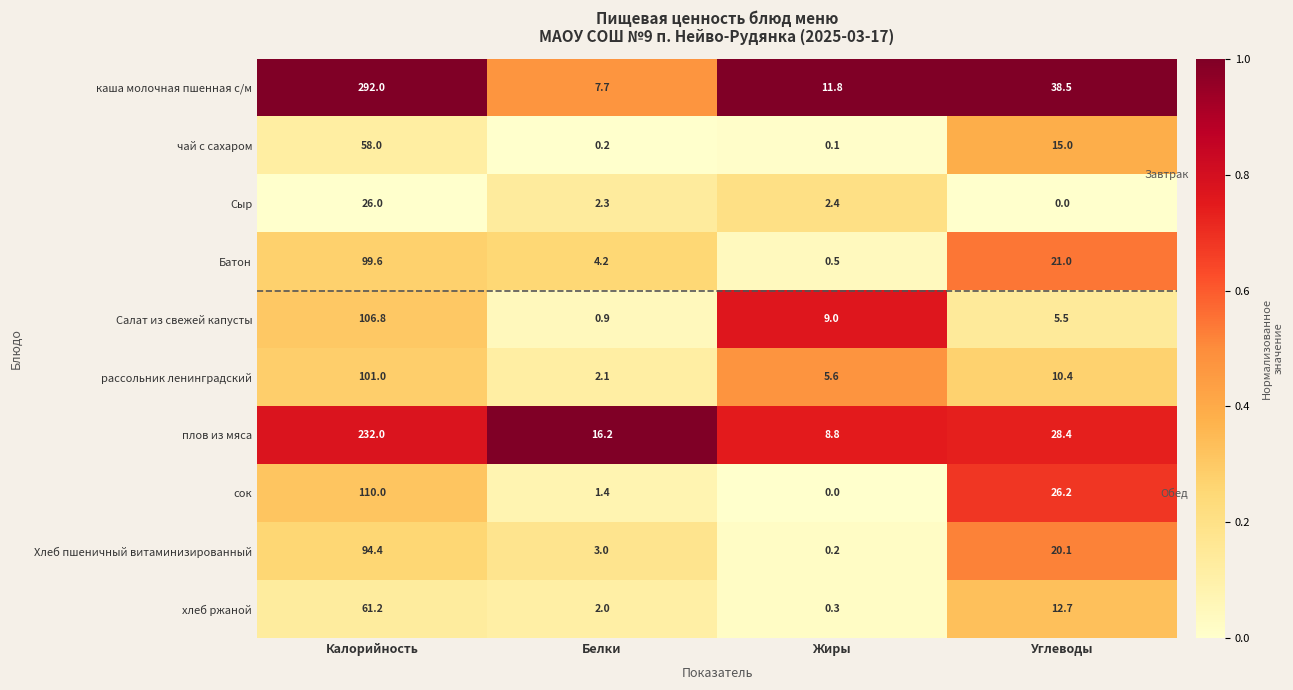

What is the difference between the second highest and minimum values in the Хлеб пшеничный витаминизированный series?

19.9